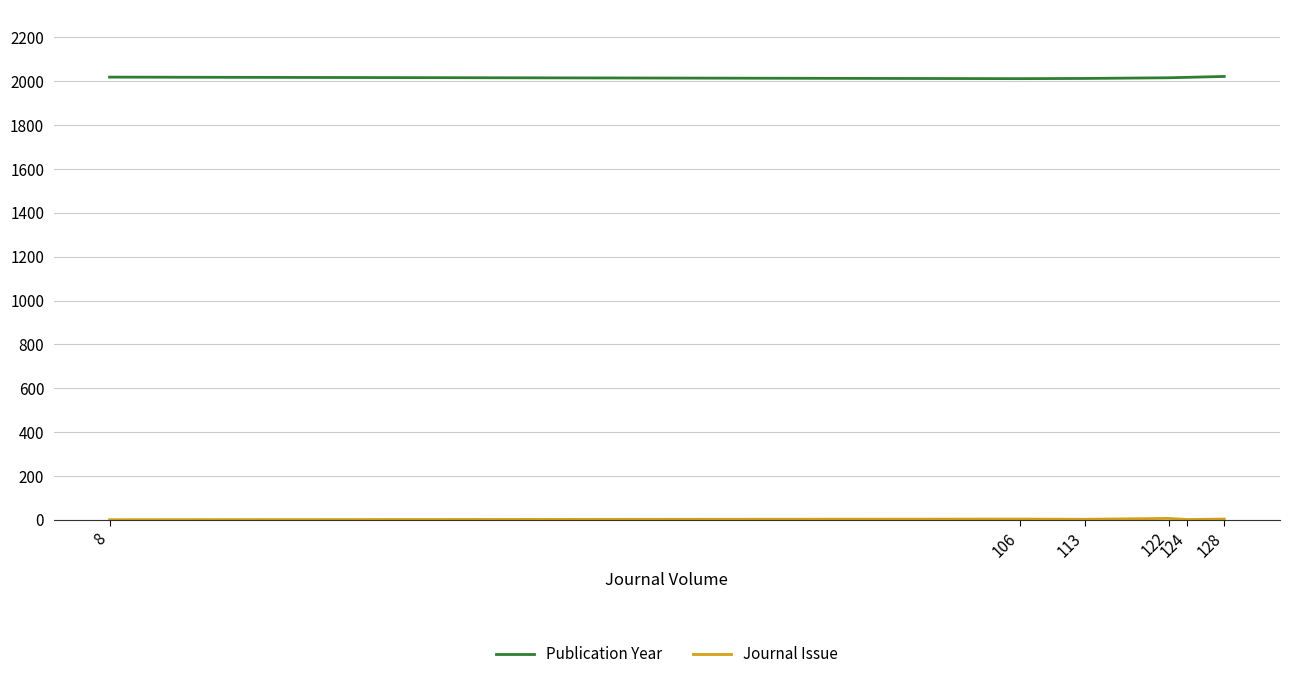

What is the greatest value displayed?

2022